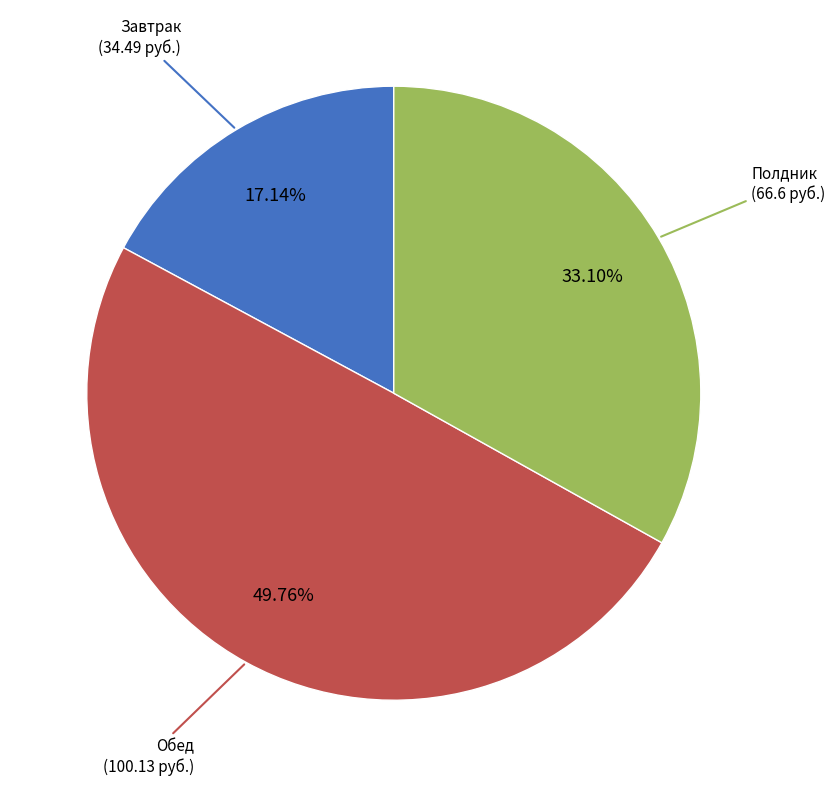

Is Полдник the majority of the pie?

No